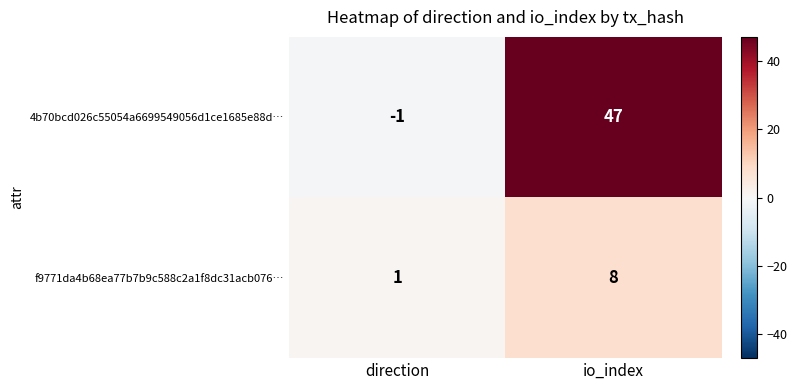

What is the difference between the maximum and minimum values in the 4b70bcd026c55054a6699549056d1ce1685e88d… series?

48